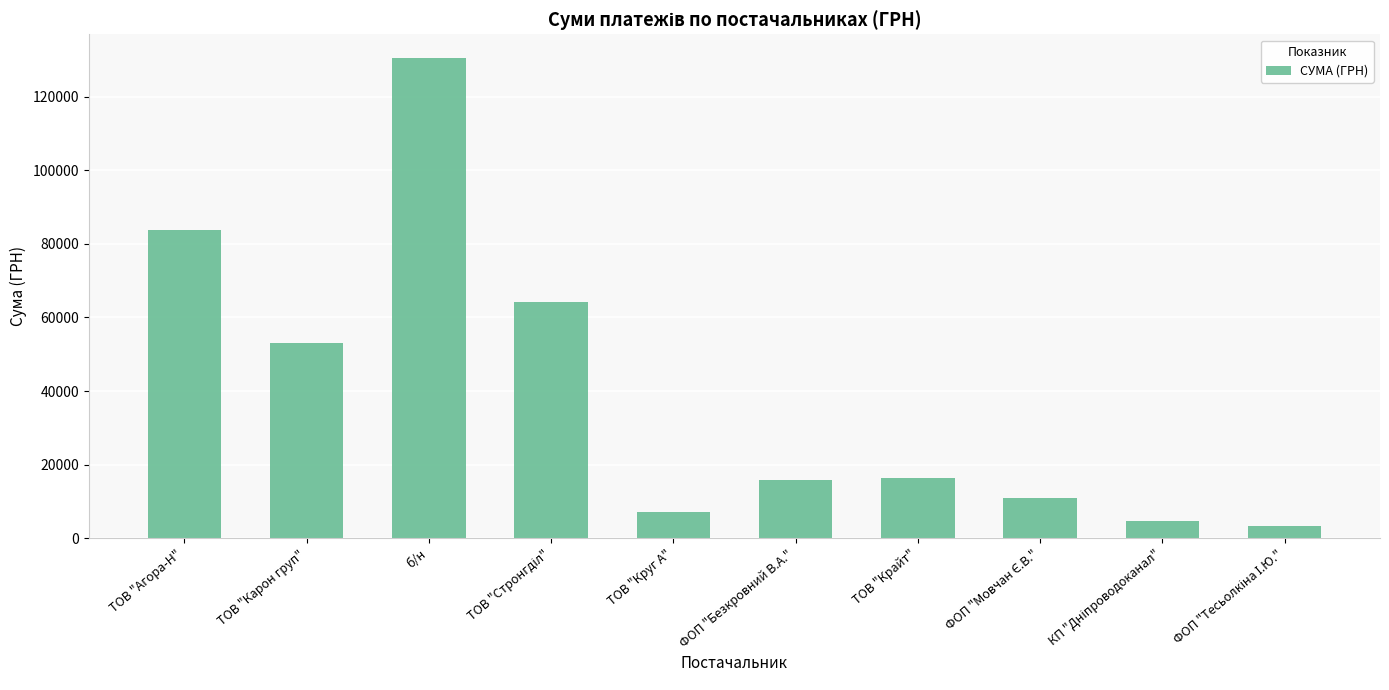

What is the difference between the maximum and minimum values?

126992.6